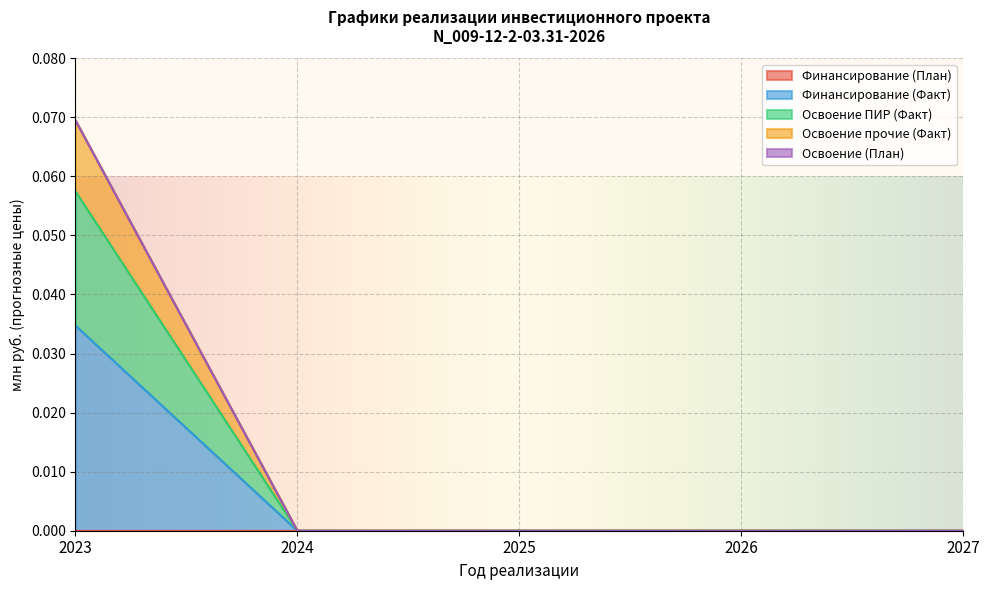

What is the highest value of the Освоение ПИР (Факт) series?

0.1